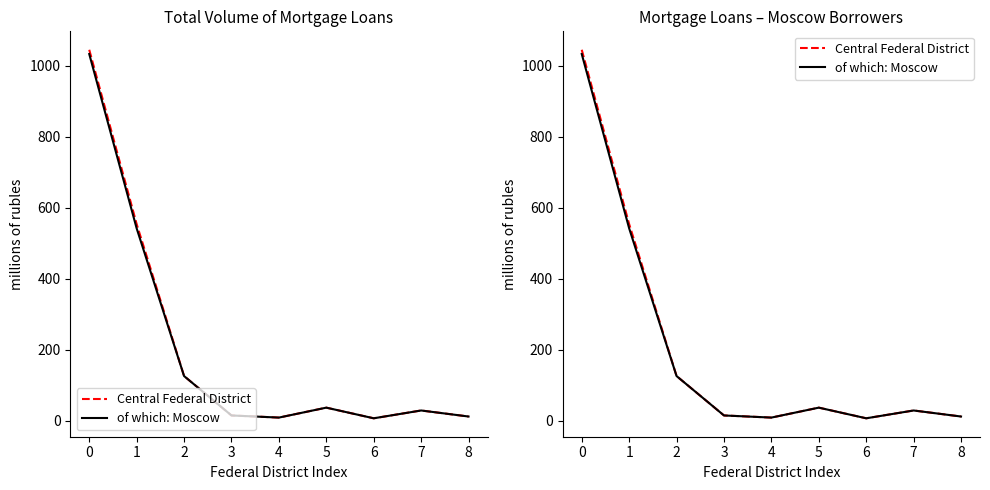

What is the sum of all of which: Moscow values?

1810